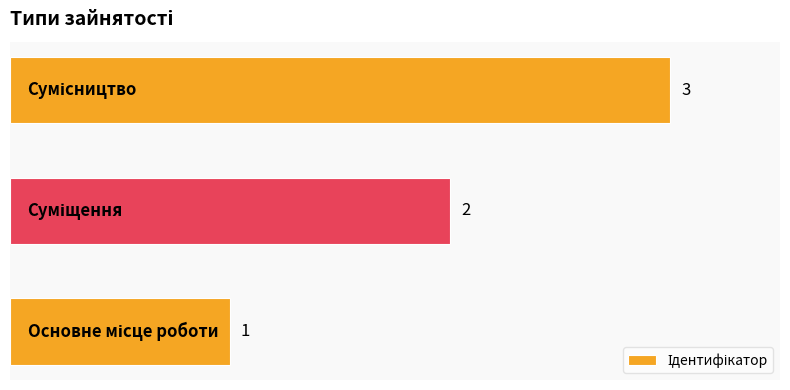

What is the maximum value shown in the chart?

3